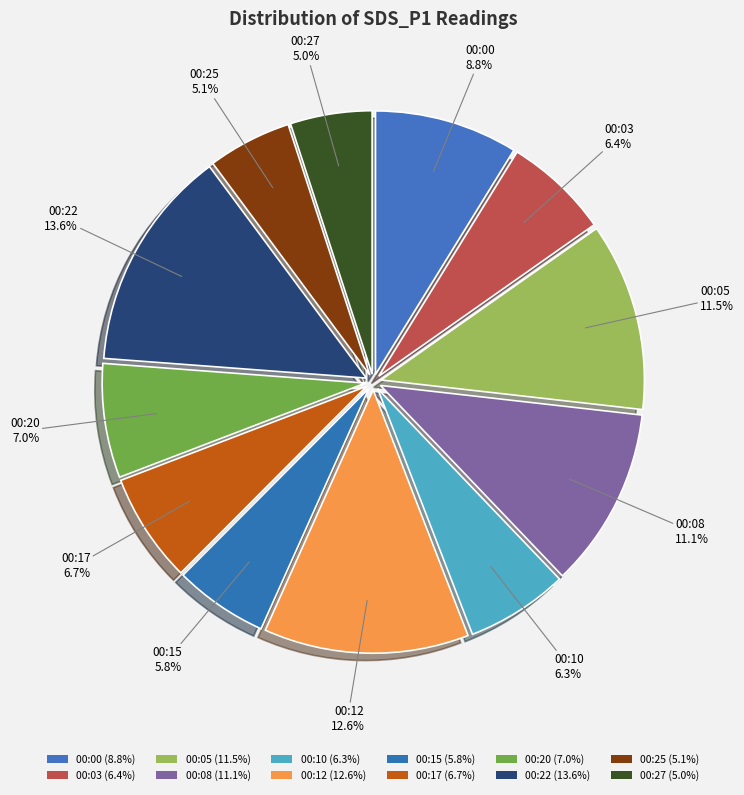

Does 00:12 account for over 50% of the chart?

No